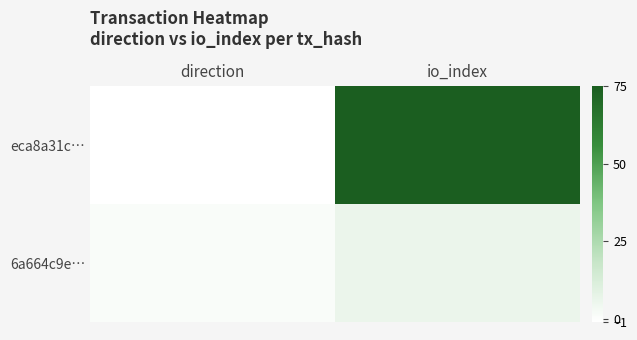

What is the maximum value shown in the chart?

75